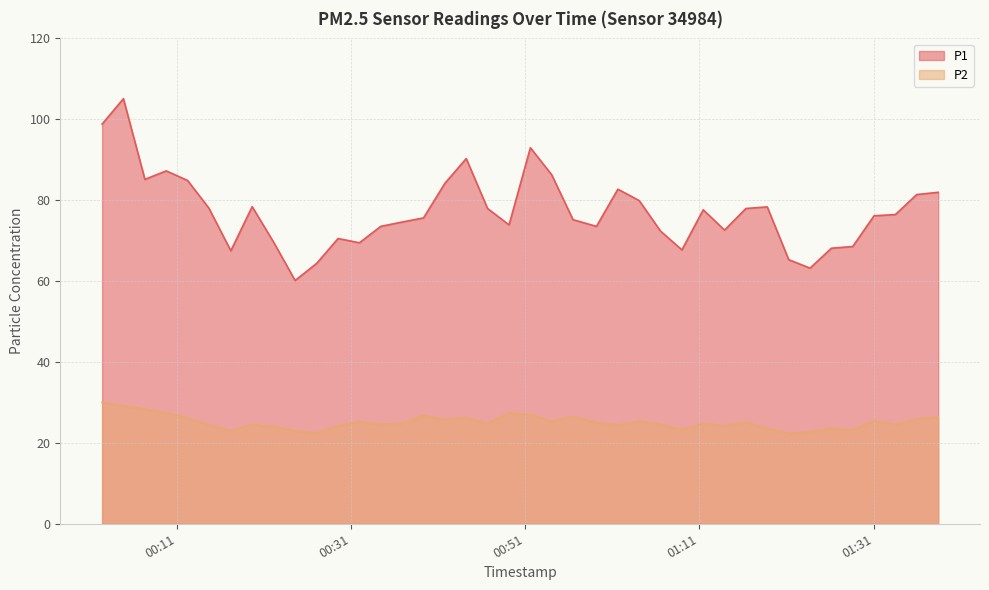

At which category is the sum across all series the highest?

2024-02-23T00:04:51